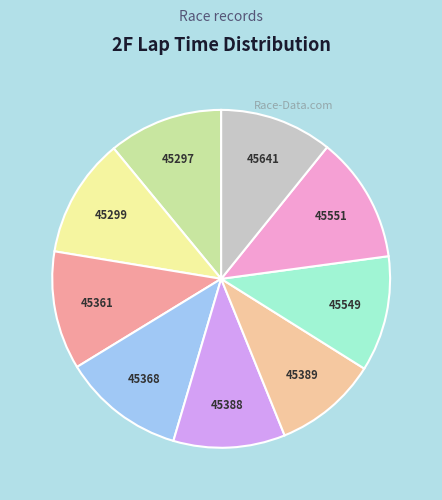

Count the number of slices in the pie.

9